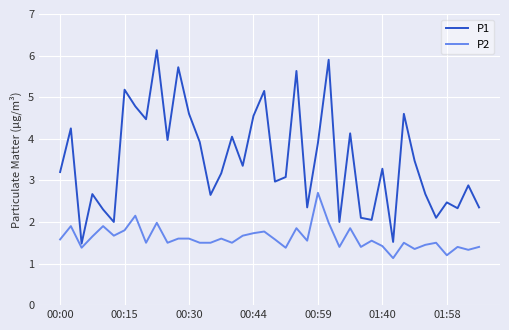

Which series has the largest total across all categories?

P1